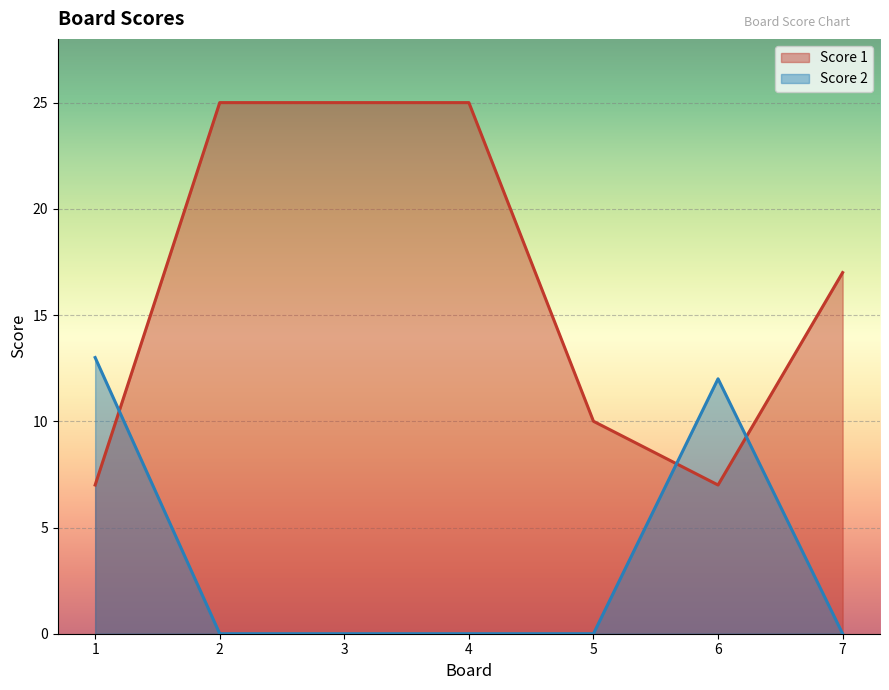

Is the value of Score 2 at 7 greater than the value of Score 1 at 3?

No